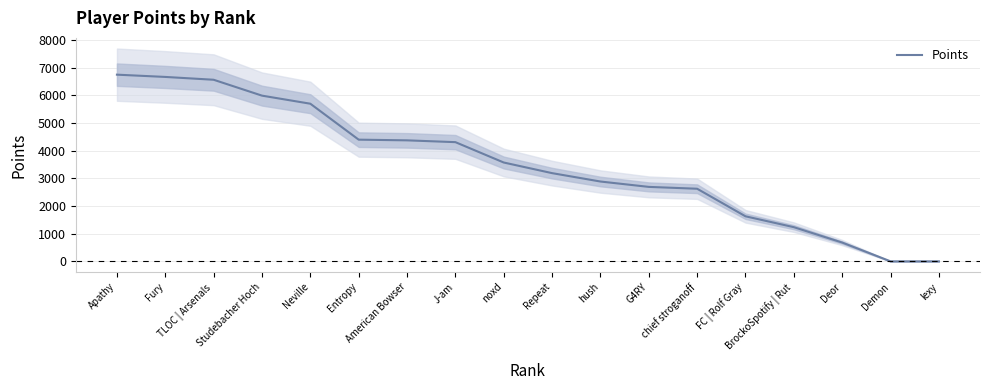

Is it true that the value at Studebacher Hoch is 9203?

False